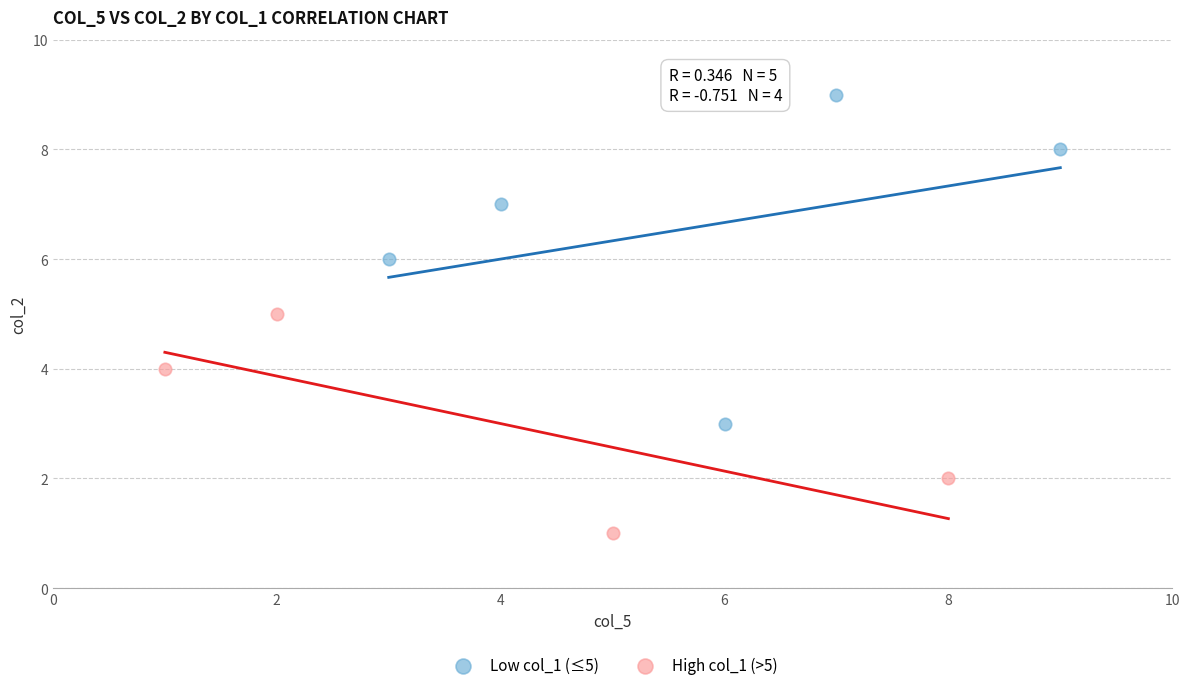

What are all the series names shown in the legend?

Low col_1 (≤5), High col_1 (>5)